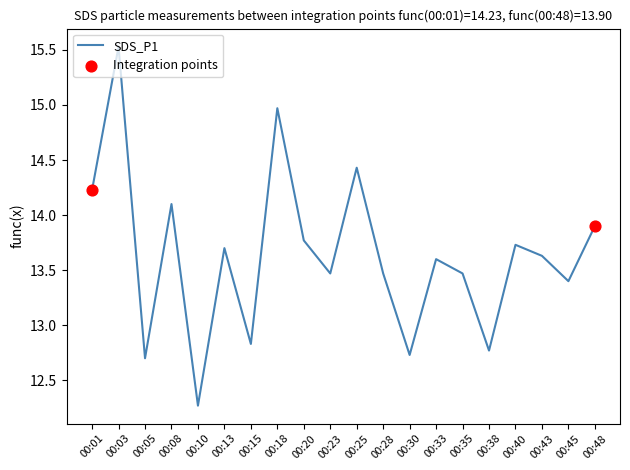

What is the change in value from 00:33 to 00:38?

-0.8